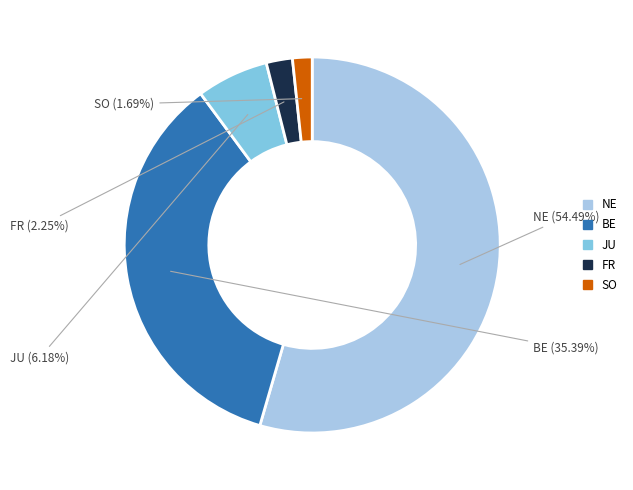

Does NE account for over 50% of the chart?

Yes